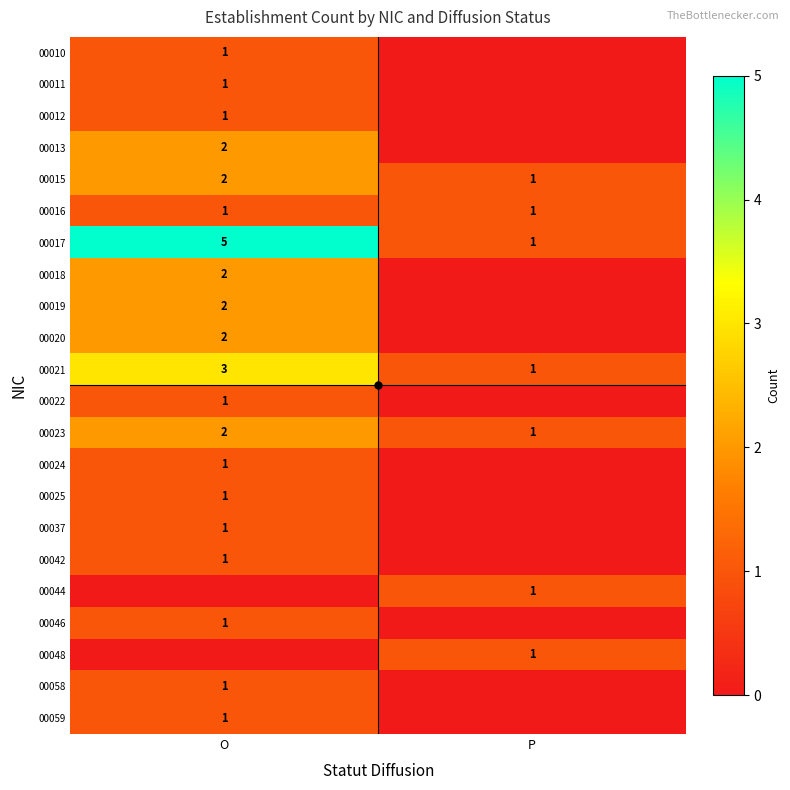

Between O and P, which series saw the biggest shift?

00017